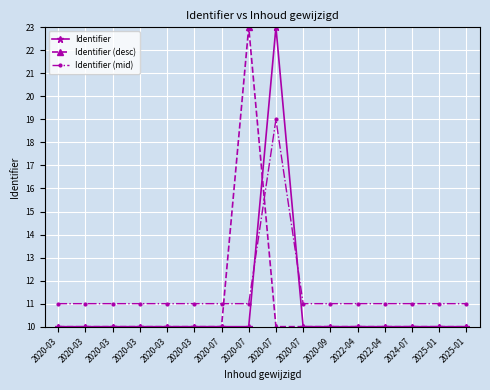

True or false: Identifier (desc) has more than 2 points higher than both neighbors.

True